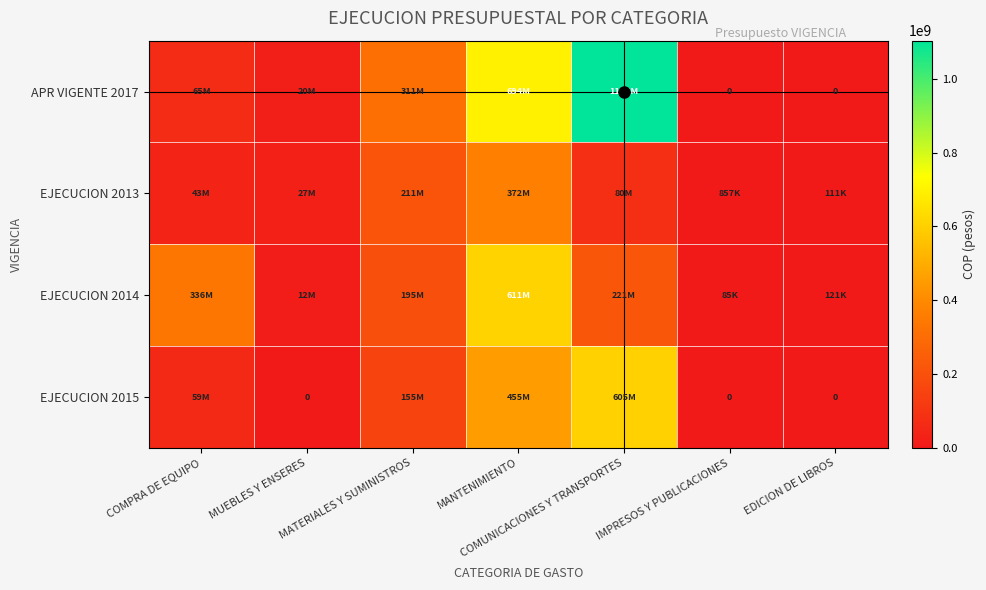

The APR VIGENTE 2017 series shows 65100403 at COMPRA DE EQUIPO. True or false?

True